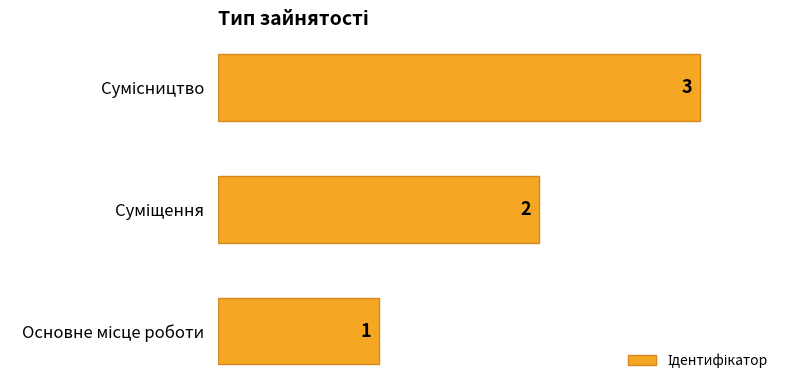

What is the greatest value displayed?

3